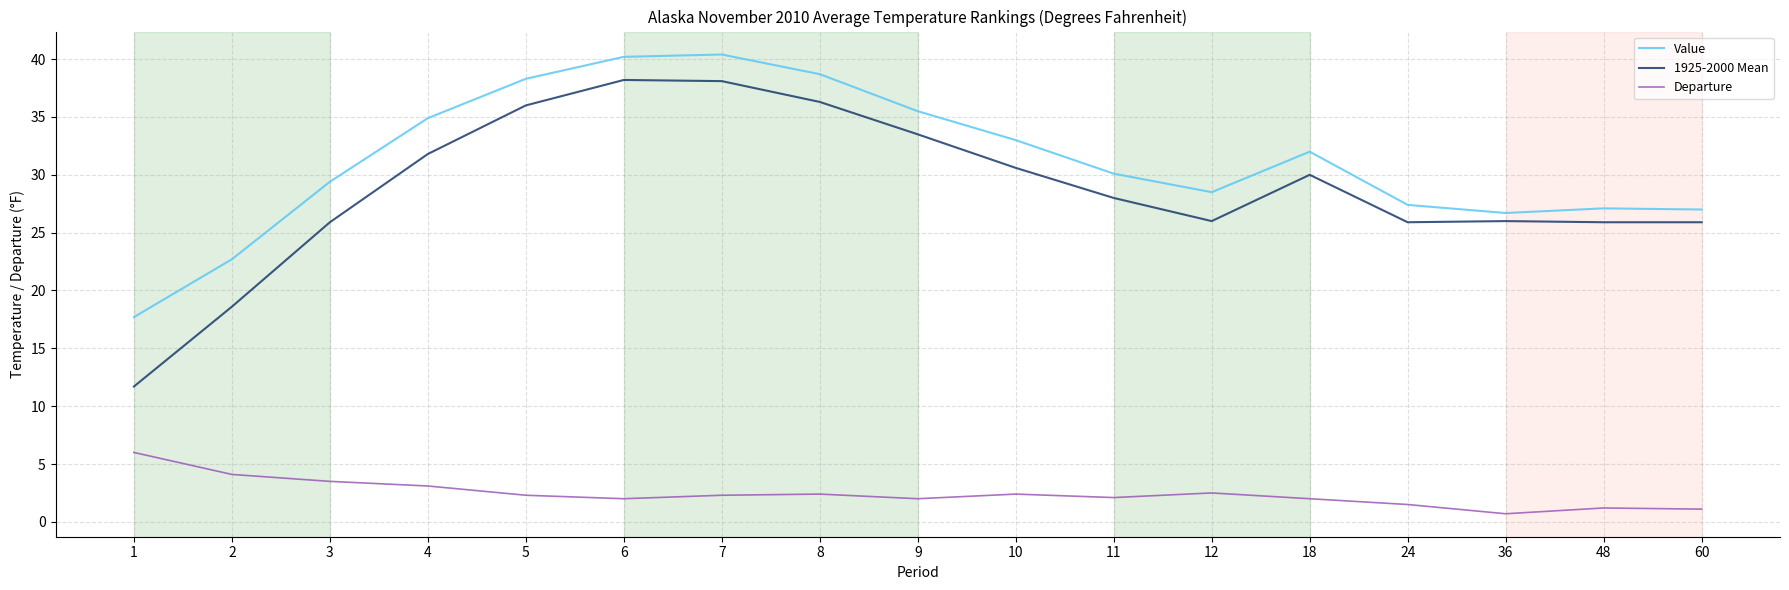

Rank the series at 12 from lowest to highest value.

Departure, 1925-2000 Mean, Value